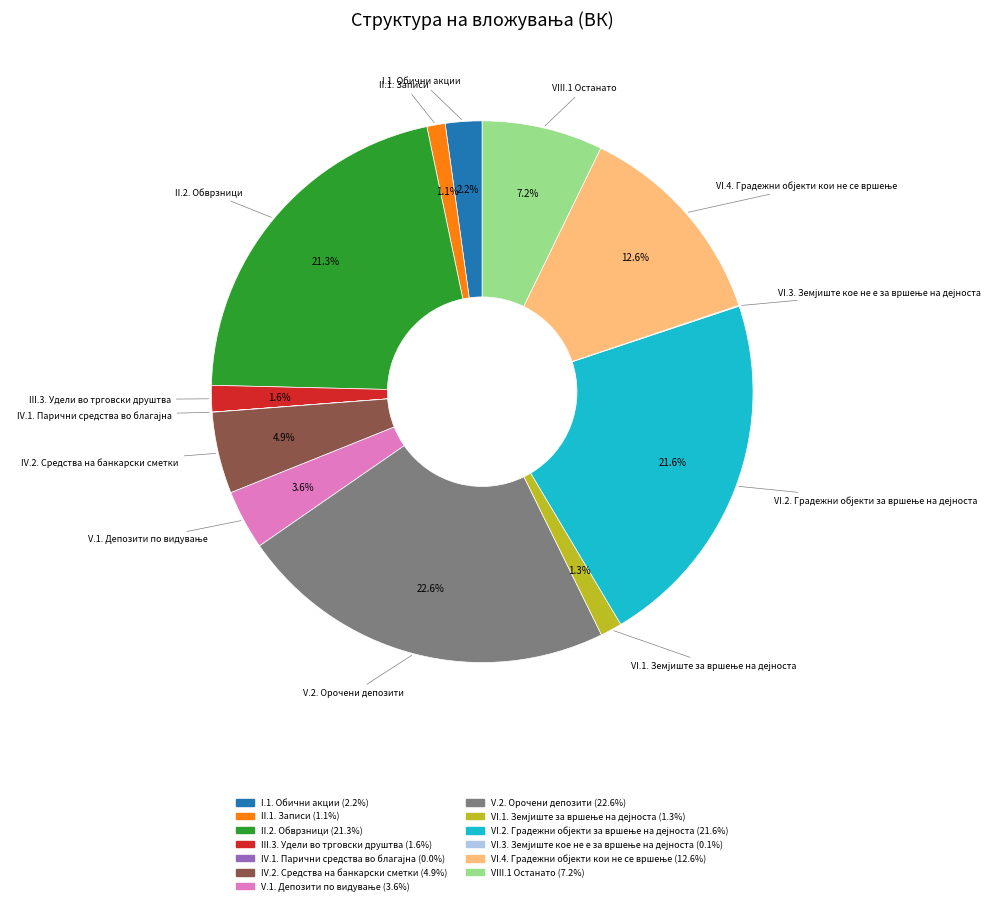

Does any single category account for the majority?

No